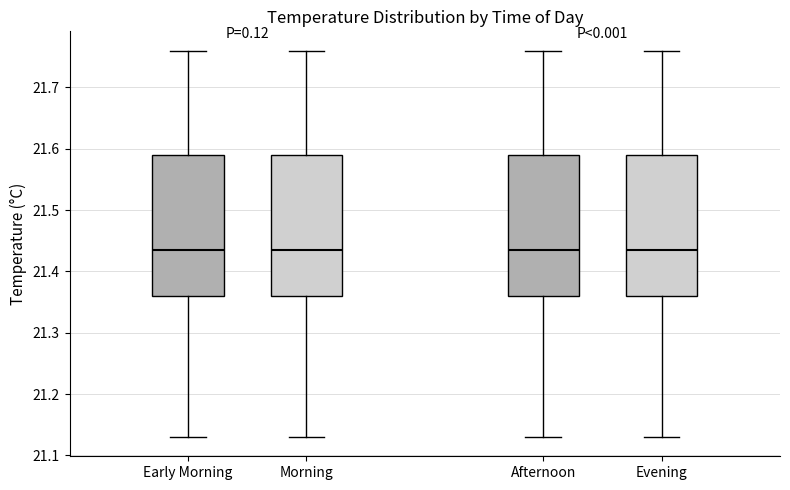

Reading left to right, read every box against the y-axis: the position of its median line, the range the box covers, and the ends of its whiskers. The values are not printed on the chart, so give them approximately, as read against the axis.

Early Morning: median 21.44, box 21.36 to 21.59, whiskers 21.13 to 21.76
Morning: median 21.44, box 21.36 to 21.59, whiskers 21.13 to 21.76
Afternoon: median 21.44, box 21.36 to 21.59, whiskers 21.13 to 21.76
Evening: median 21.44, box 21.36 to 21.59, whiskers 21.13 to 21.76